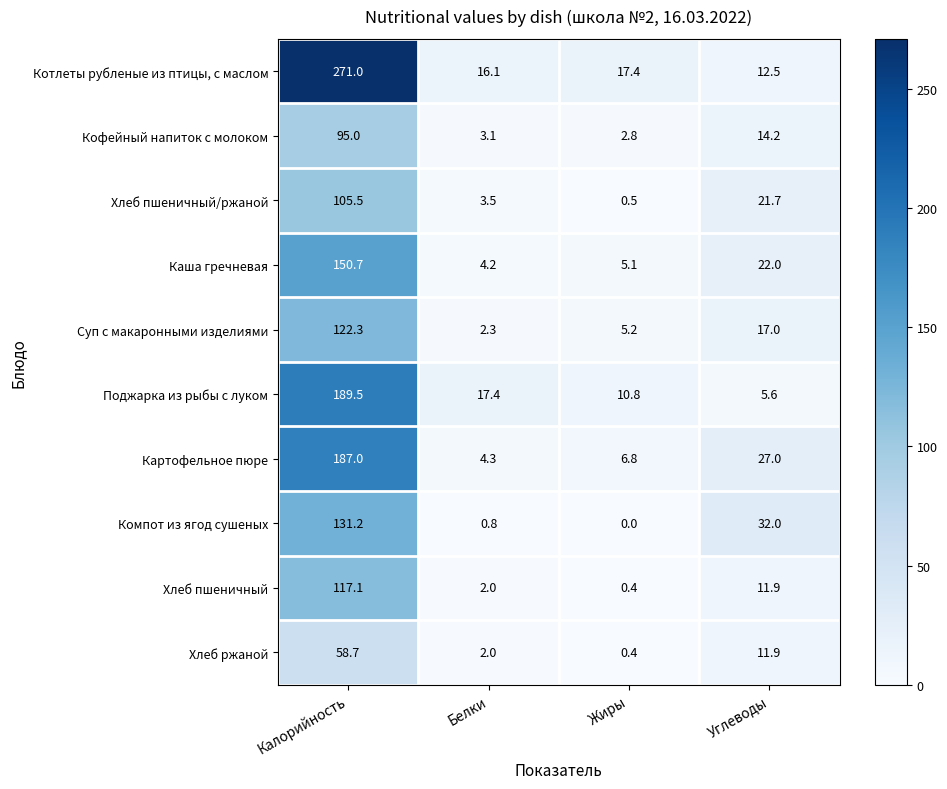

What is the difference between the maximum and minimum values in the Кофейный напиток с молоком series?

92.2